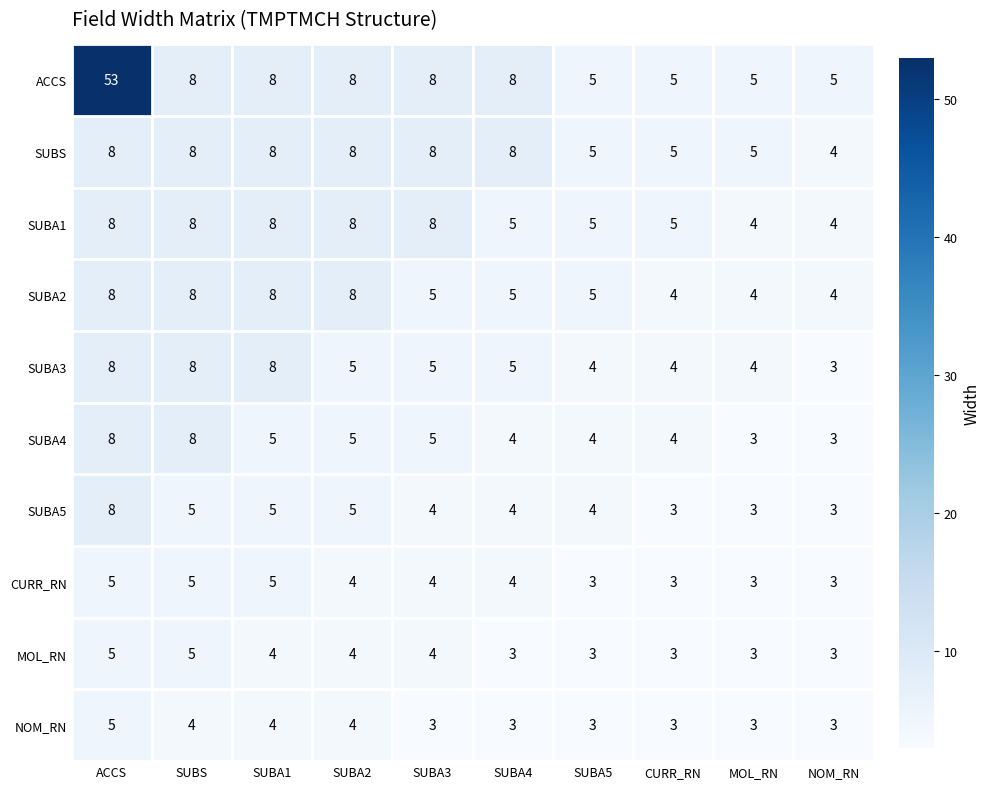

Which series has the largest total across all categories?

ACCS